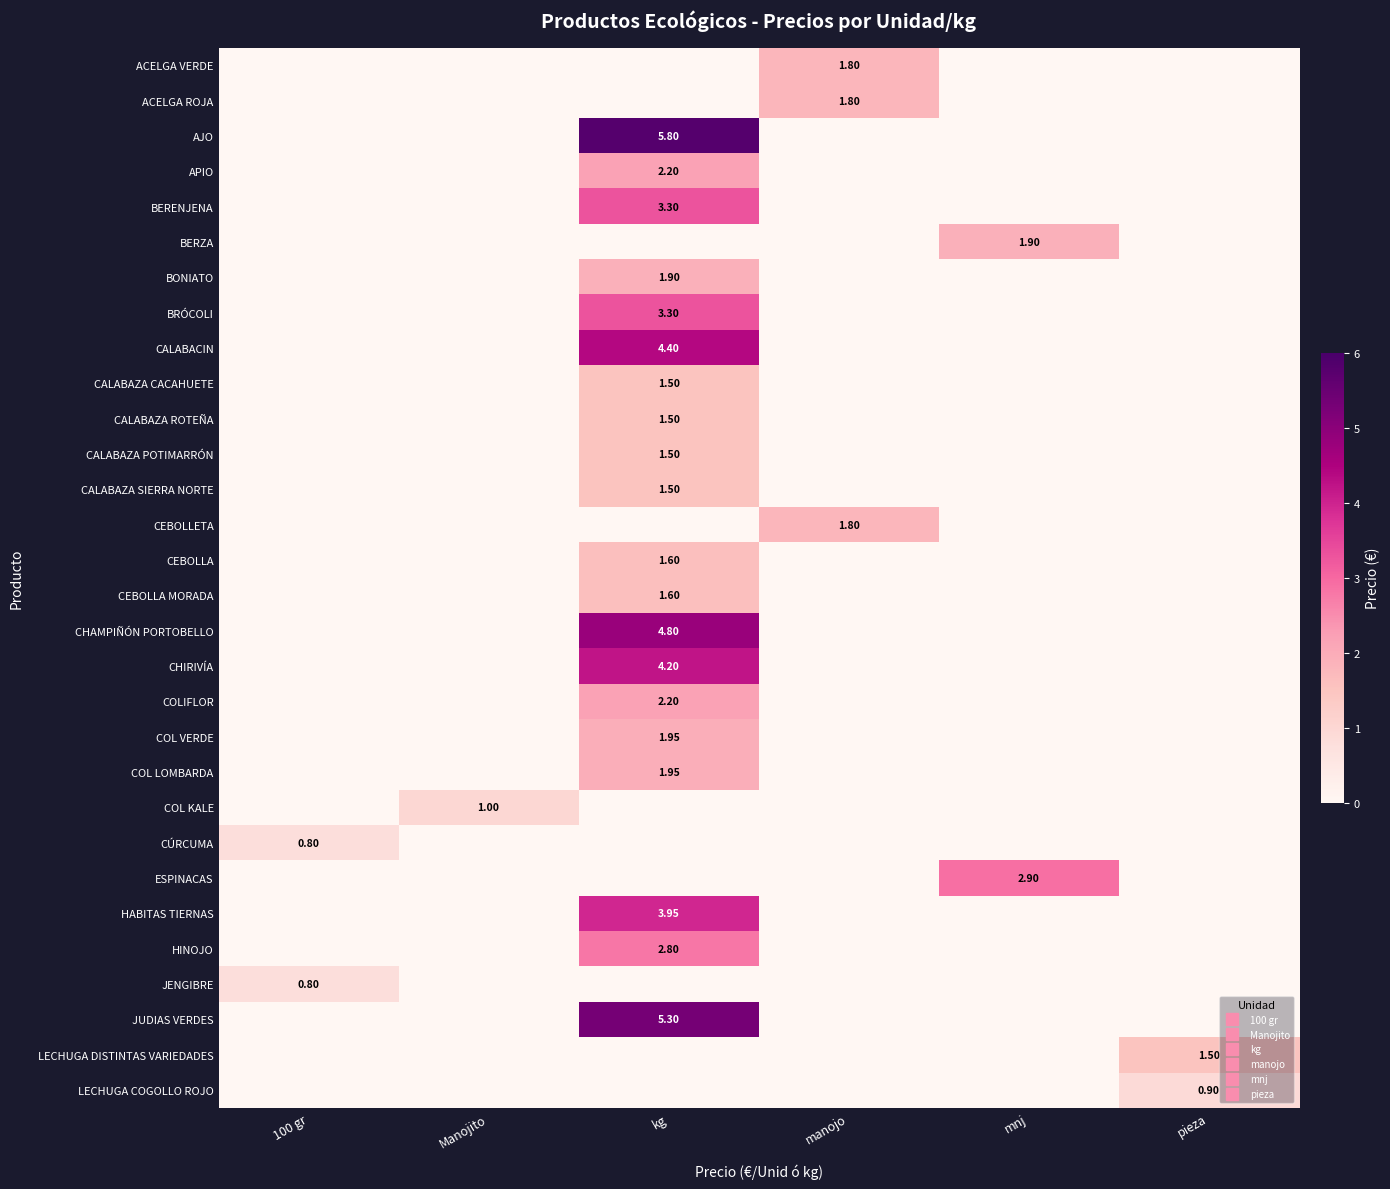

At how many categories does at least one series exceed 2?

2